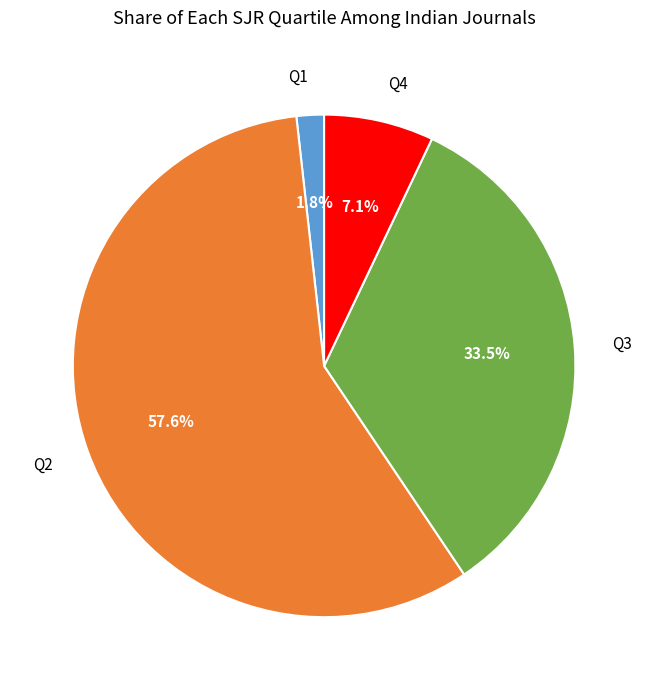

How many slices are in this pie chart?

4